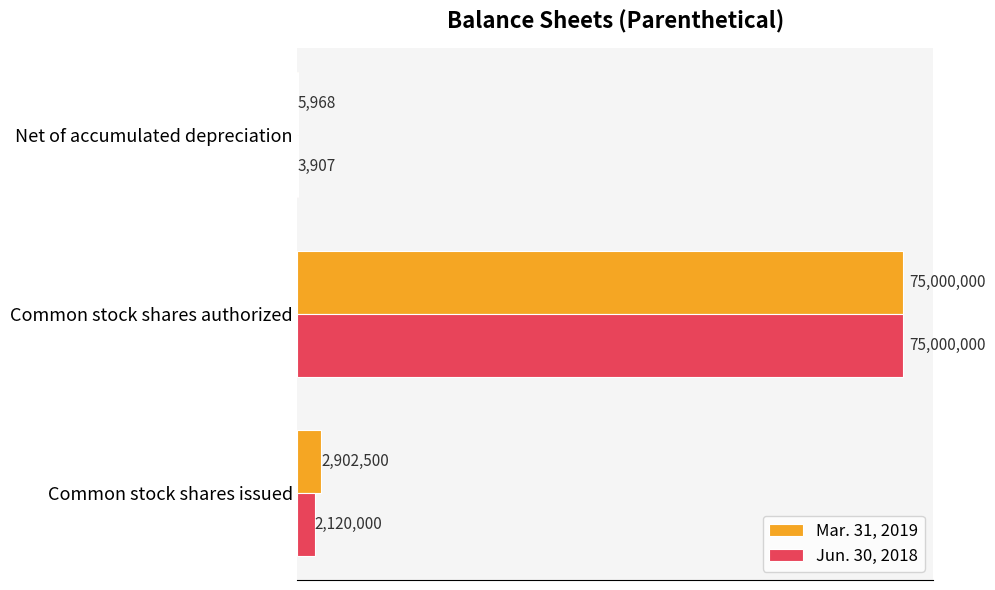

What is the sum of all Jun. 30, 2018 values?

77123907